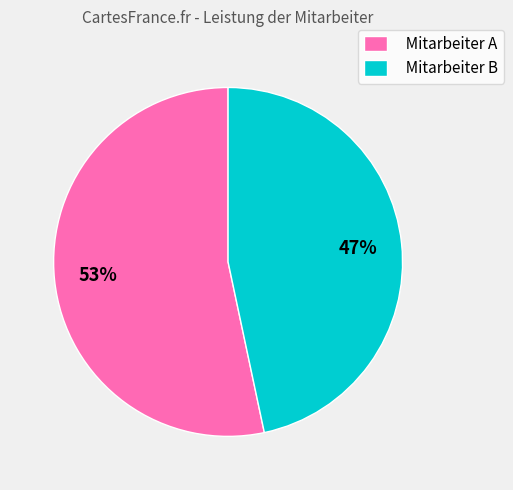

To the nearest percent, what portion does Mitarbeiter B represent?

47%